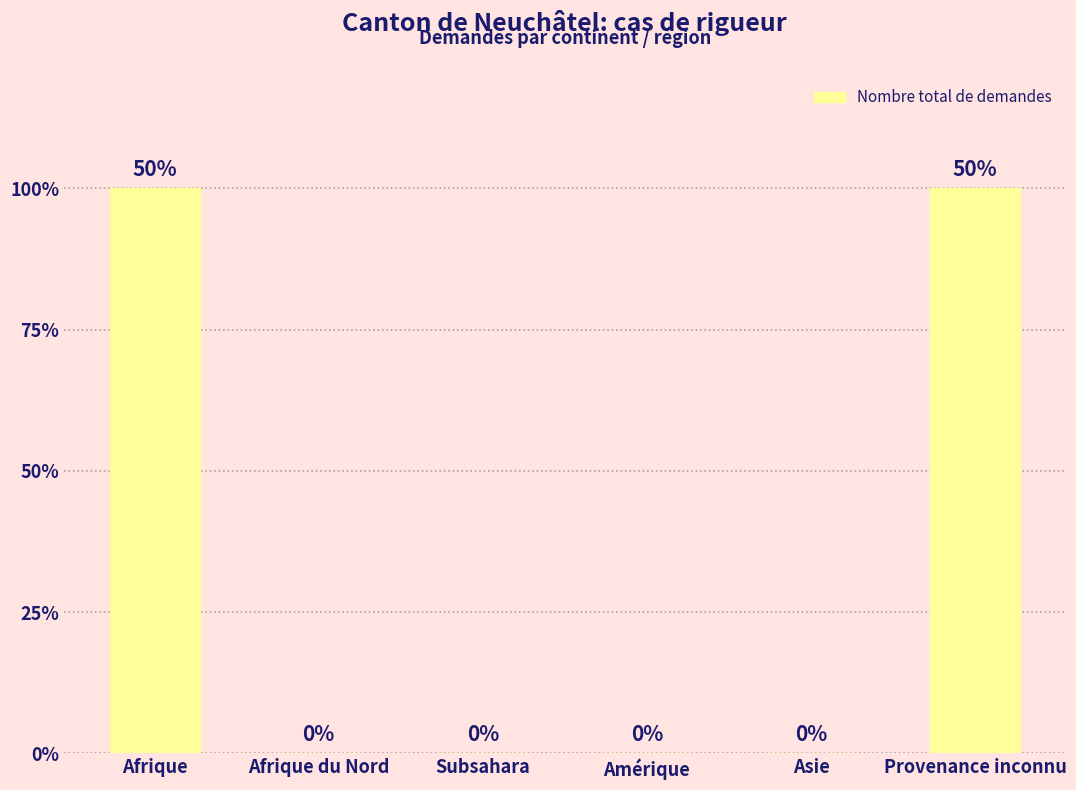

True or false: the data shows 1 at Amérique.

False